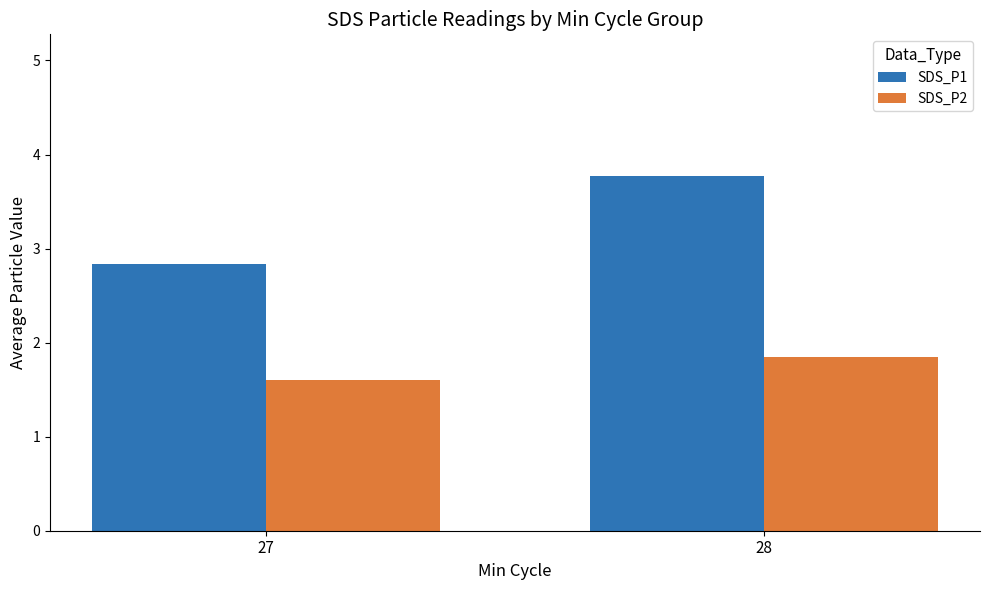

The SDS_P1 series shows 5.5 at 28. True or false?

False